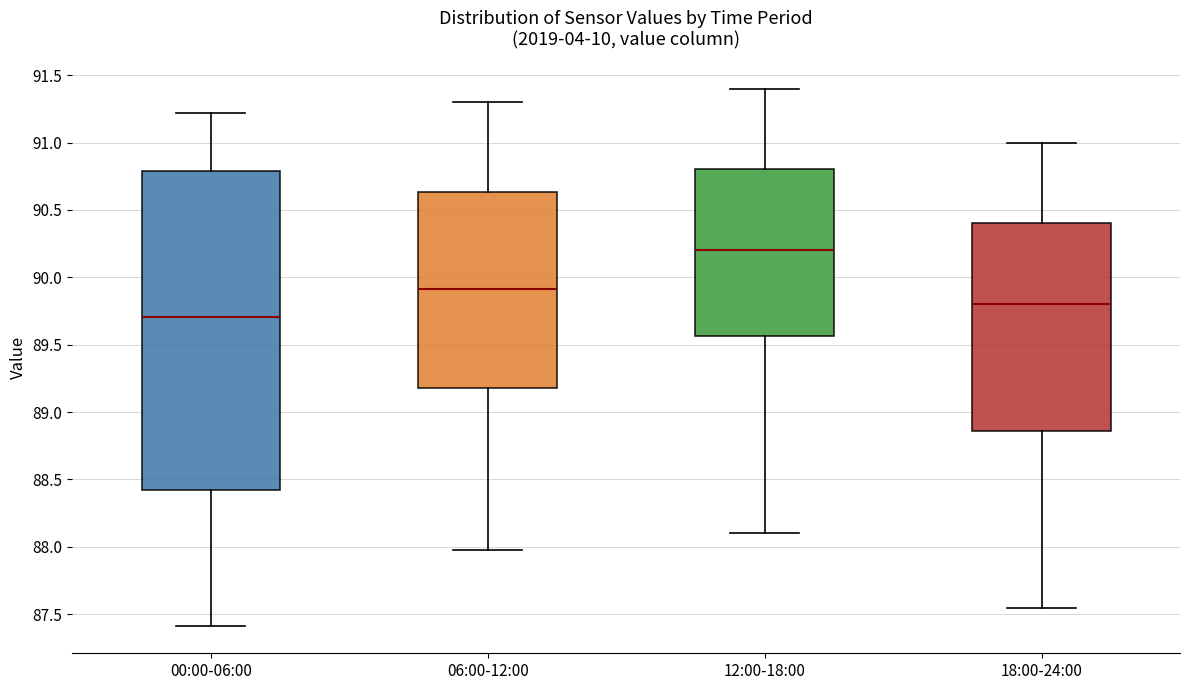

Reading left to right, read every box against the y-axis: the position of its median line, the range the box covers, and the ends of its whiskers. The values are not printed on the chart, so give them approximately, as read against the axis.

00:00-06:00: median 89.70, box 88.40 to 90.80, whiskers 87.40 to 91.20
06:00-12:00: median 89.90, box 89.20 to 90.65, whiskers 88.00 to 91.30
12:00-18:00: median 90.20, box 89.55 to 90.80, whiskers 88.10 to 91.40
18:00-24:00: median 89.80, box 88.85 to 90.40, whiskers 87.55 to 91.00